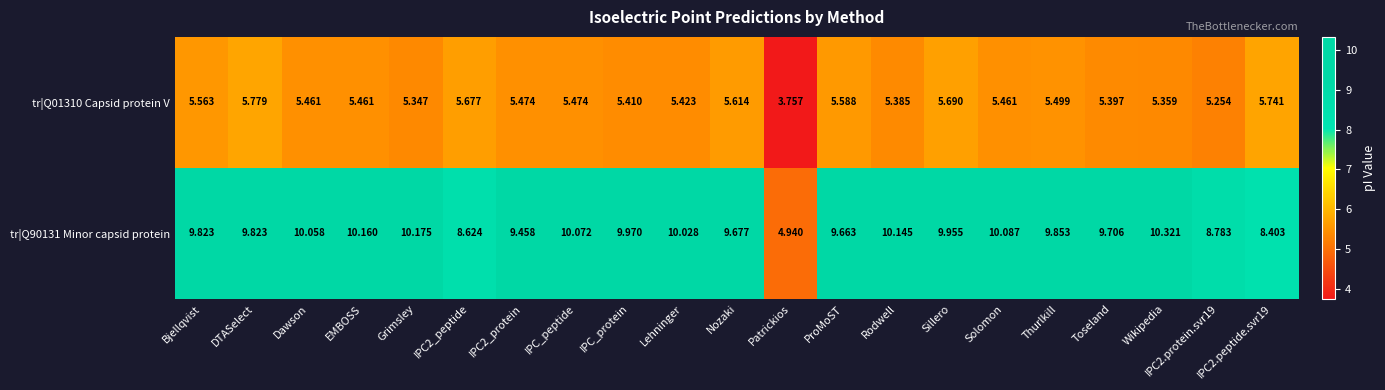

Rank the series by their average value, from lowest to highest.

tr|Q01310 Capsid protein V, tr|Q90131 Minor capsid protein